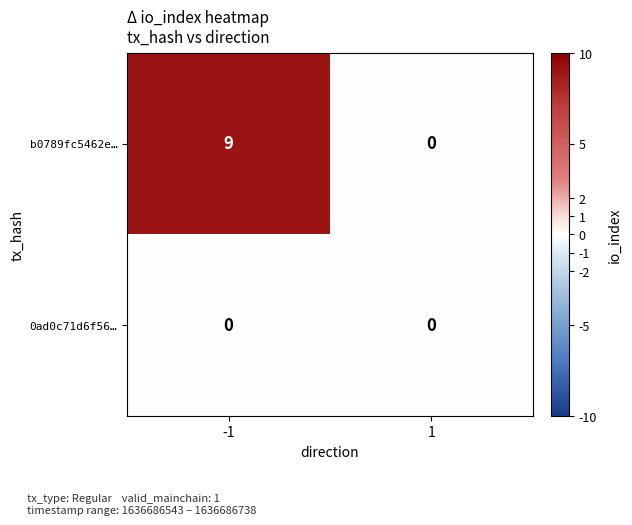

What is the spread (max minus min) of values at -1?

9